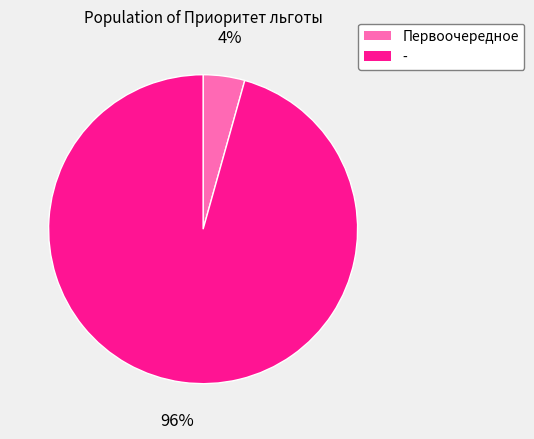

Count the number of slices in the pie.

2